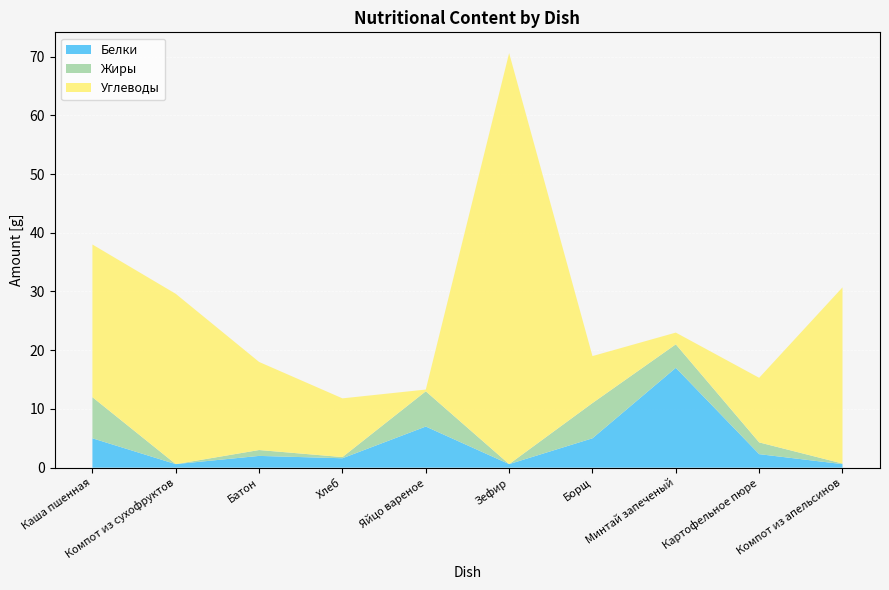

Reading left to right, what are all the values shown in this chart?

Белки: Каша пшенная=5.0	Компот из сухофруктов=0.6	Батон=2.0	Хлеб=1.6	Яйцо вареное=7.0	Зефир=0.6	Борщ=5.0	Минтай запеченый=17.0	Картофельное пюре=2.3	Компот из апельсинов=0.6
Жиры: Каша пшенная=7.0	Компот из сухофруктов=0.0	Батон=1.0	Хлеб=0.2	Яйцо вареное=6.0	Зефир=0.0	Борщ=6.0	Минтай запеченый=4.0	Картофельное пюре=2.0	Компот из апельсинов=0.1
Углеводы: Каша пшенная=26.0	Компот из сухофруктов=29.0	Батон=15.0	Хлеб=10.0	Яйцо вареное=0.3	Зефир=70.0	Борщ=8.0	Минтай запеченый=2.0	Картофельное пюре=11.0	Компот из апельсинов=30.0